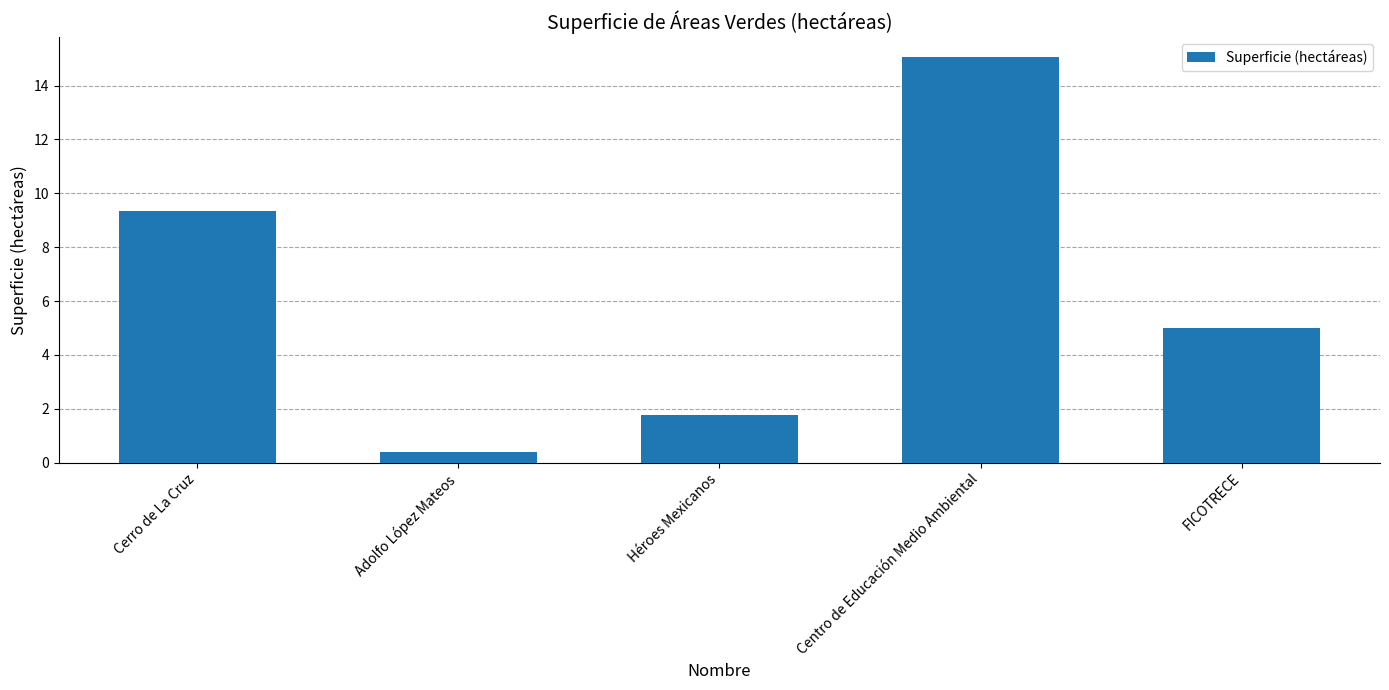

Reading left to right, what are all the values shown in this chart?

Cerro de La Cruz=9.3	Adolfo López Mateos=0.4	Héroes Mexicanos=1.8	Centro de Educación Medio Ambiental=15.1	FICOTRECE=5.0